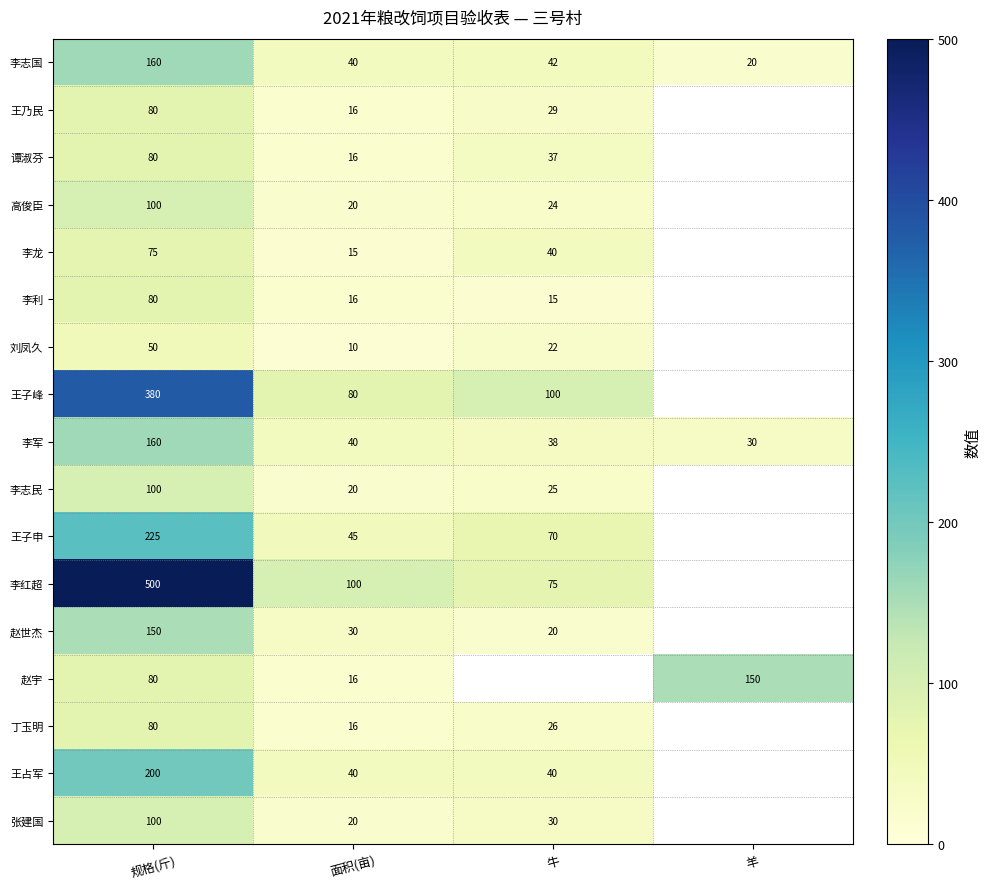

The value of 张建国 at 规格(斤) is 100. True or false?

True